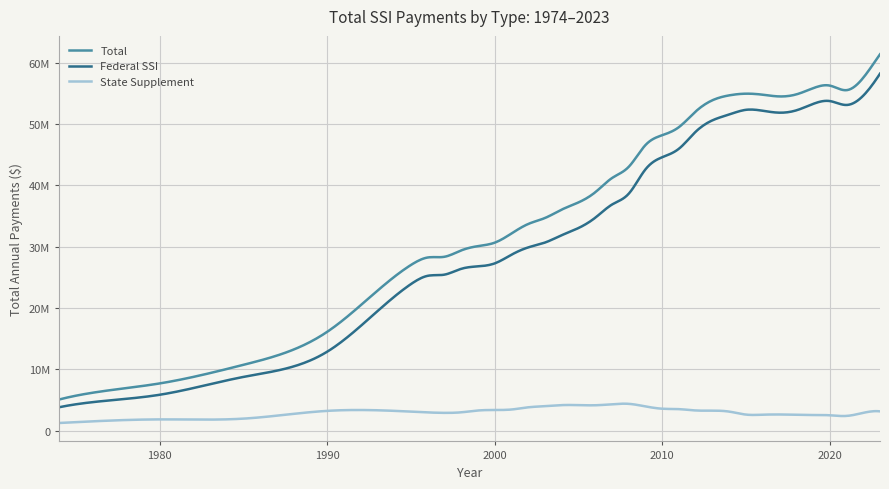

Reading left to right, extract all data points from this chart.

Total: 1974=5096813	1975=5716072	1980=7714640	1985=10749938	1990=16132959	1995=27037280	1996=28252474	1997=28370568	1998=29408208	1999=30106132	2000=30671699	2001=32165856	2002=33718999	2003=34693278	2004=36065358	2005=37235843	2006=38888961	2007=41204645	2008=43040481	2009=46592308	2010=48194514	2011=49520299	2012=52074525	2013=53899898	2014=54693013	2015=54966168	2016=54799215	2017=54516335	2018=54847237	2019=55852198	2020=56285465	2021=55537967	2022=57561151	2023=61384539
Federal SSI: 1974=3833161	1975=4313538	1980=5866354	1985=8777341	1990=12893805	1995=23919430	1996=25264878	1997=25457387	1998=26404793	1999=26805156	2000=27290248	2001=28705503	2002=29898765	2003=30688029	2004=31886509	2005=33058056	2006=34736088	2007=36884066	2008=38655780	2009=42628709	2010=44605122	2011=45999647	2012=48769579	2013=50624771	2014=51574587	2015=52335253	2016=52183510	2017=51866806	2018=52243323	2019=53289817	2020=53764222	2021=53124403	2022=54643924	2023=58227463
State Supplement: 1974=1263652	1975=1402534	1980=1848286	1985=1972597	1990=3239154	1995=3117850	1996=2987596	1997=2913181	1998=3003415	1999=3300976	2000=3381451	2001=3460353	2002=3820234	2003=4005249	2004=4178849	2005=4177787	2006=4152873	2007=4320579	2008=4384701	2009=3963606	2010=3589392	2011=3520652	2012=3304947	2013=3275127	2014=3118426	2015=2630915	2016=2615704	2017=2649530	2018=2603915	2019=2562382	2020=2521243	2021=2413564	2022=2917228	2023=3157076